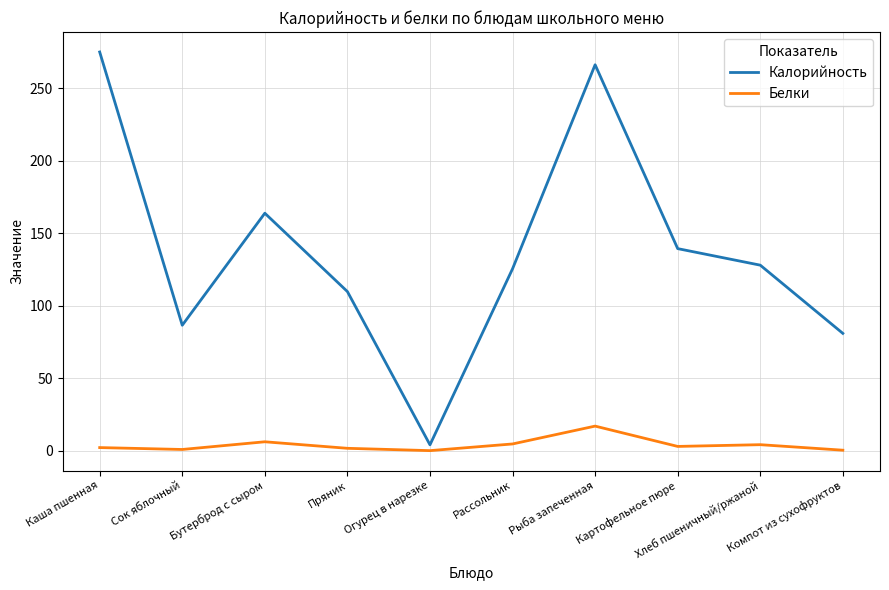

What position from the left is Пряник?

4